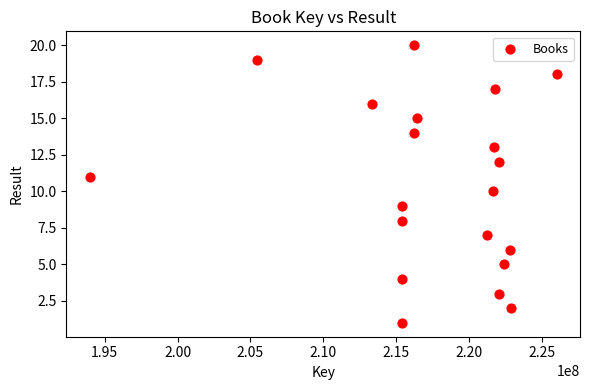

What is the range of X values (max minus min)?

32040371